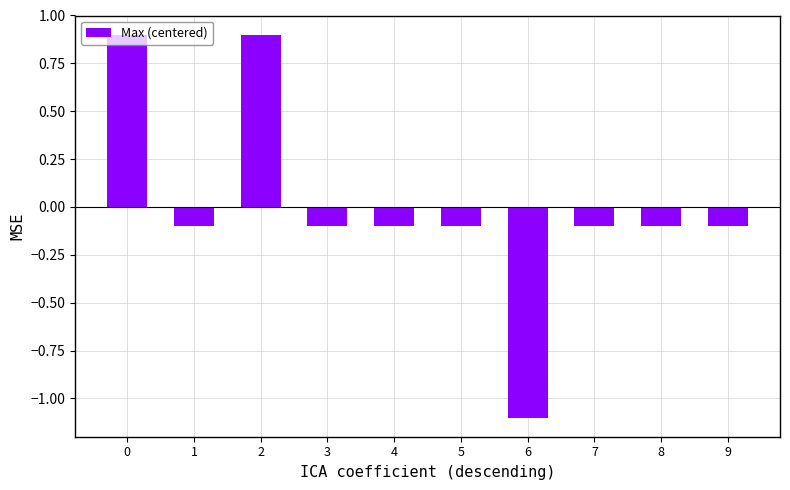

What is the difference between the values at 9 and 2?

1.0